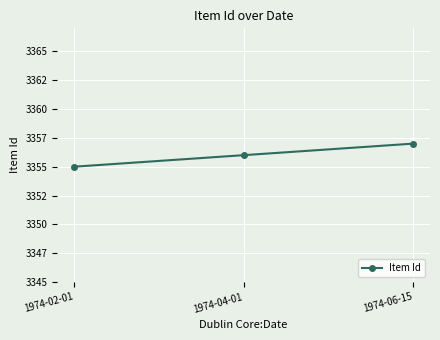

What position from the right is 1974-02-01?

3